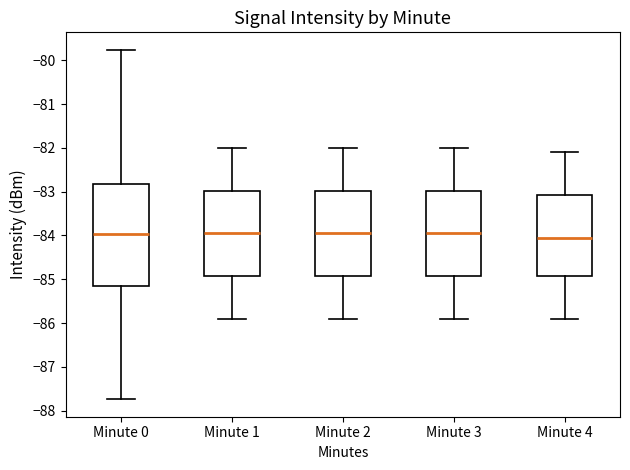

Reading left to right, transcribe this box plot: for each box, give where its median line is, the range the box spans, and where its two whiskers end, as read against the y-axis. The values are not printed on the chart, so give them approximately, as read against the axis.

Minute 0: median -84.0, box -85.1 to -82.8, whiskers -87.7 to -79.8
Minute 1: median -83.9, box -84.9 to -83.0, whiskers -85.9 to -82.0
Minute 2: median -83.9, box -84.9 to -83.0, whiskers -85.9 to -82.0
Minute 3: median -83.9, box -84.9 to -83.0, whiskers -85.9 to -82.0
Minute 4: median -84.0, box -84.9 to -83.1, whiskers -85.9 to -82.1